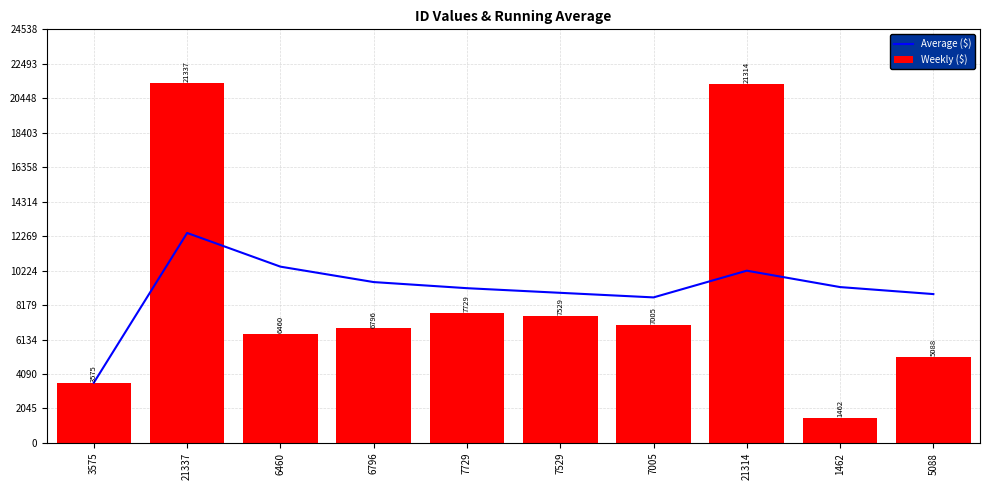

At which label is Weekly ($) closest to 11399?

7729